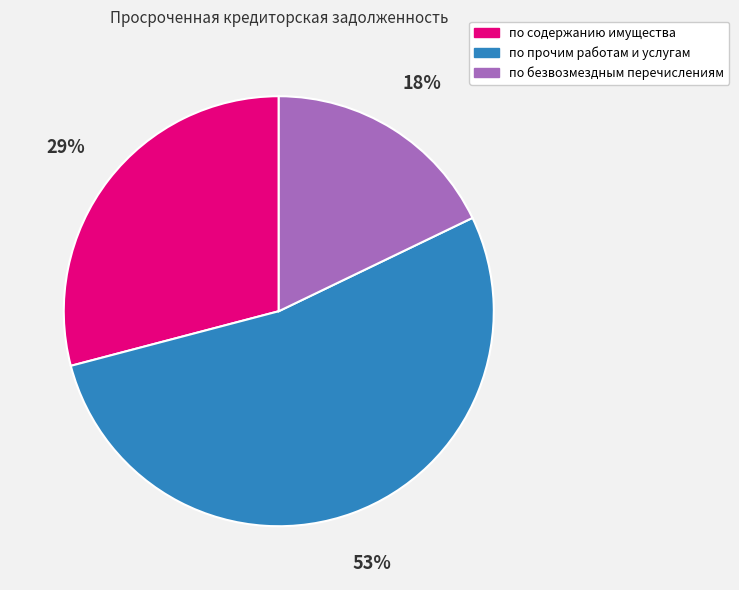

To the nearest percent, what is the average slice percentage?

33%